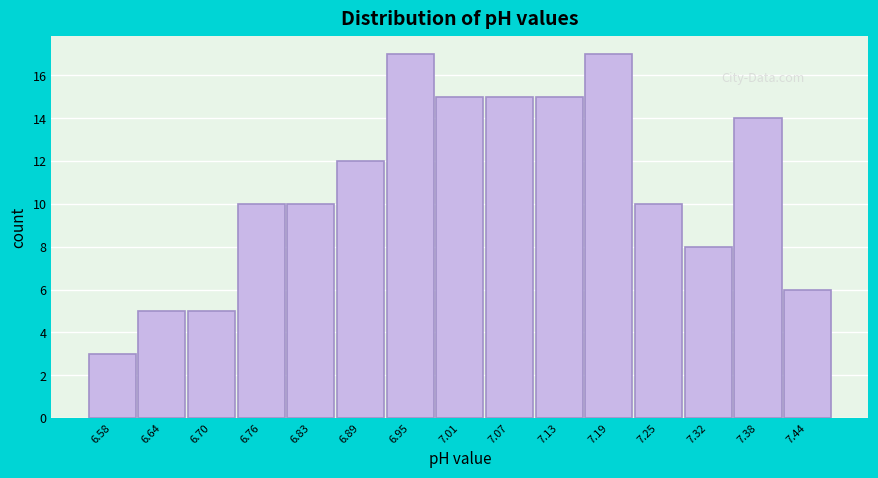

Reading left to right, what are all the values shown in this chart?

3	5	5	10	10	12	17	15	15	15	17	10	8	14	6